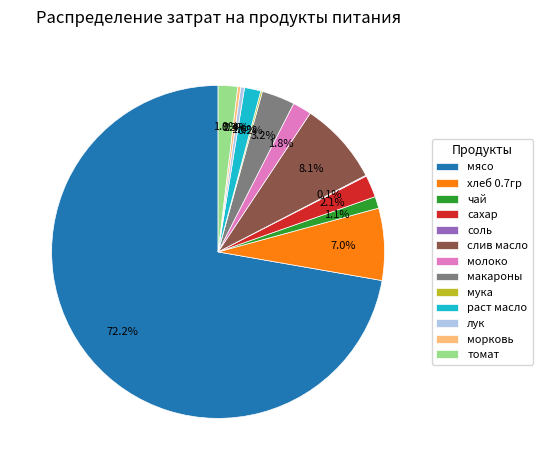

What is the largest slice in the pie chart?

мясо